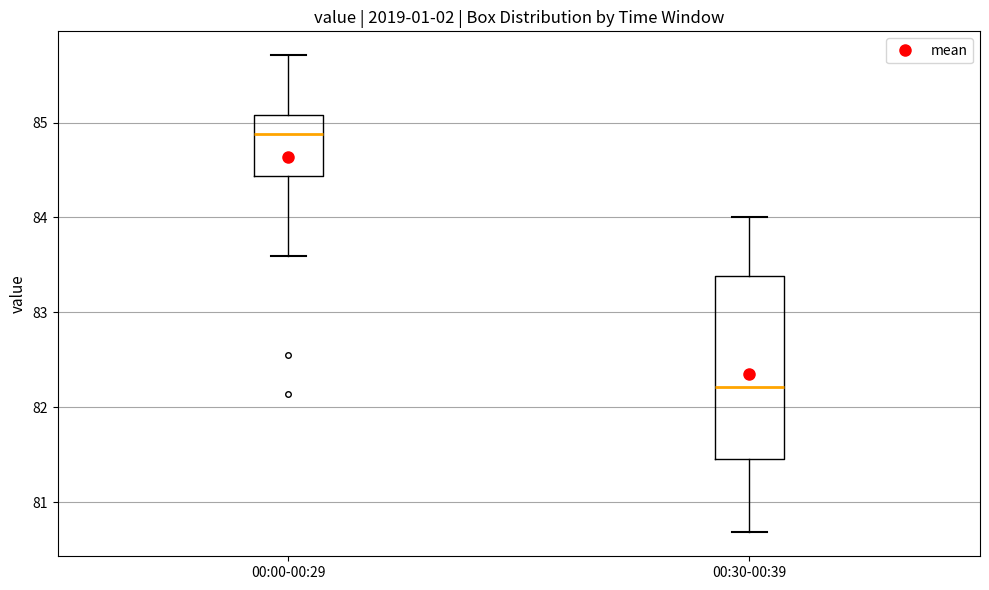

Which box has the highest median line?

00:00-00:29